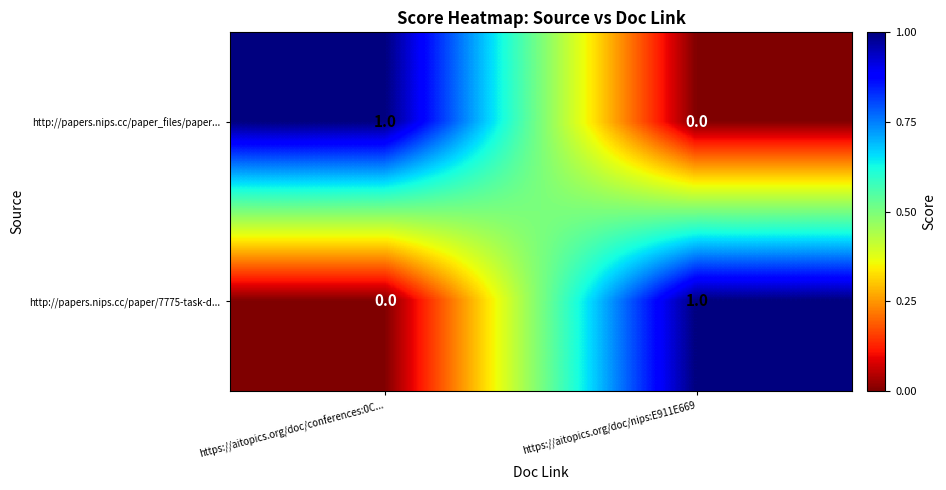

Is the value of http://papers.nips.cc/paper/7775-task-d... at https://aitopics.org/doc/conferences:0C... greater than the value of http://papers.nips.cc/paper_files/paper... at https://aitopics.org/doc/conferences:0C...?

No